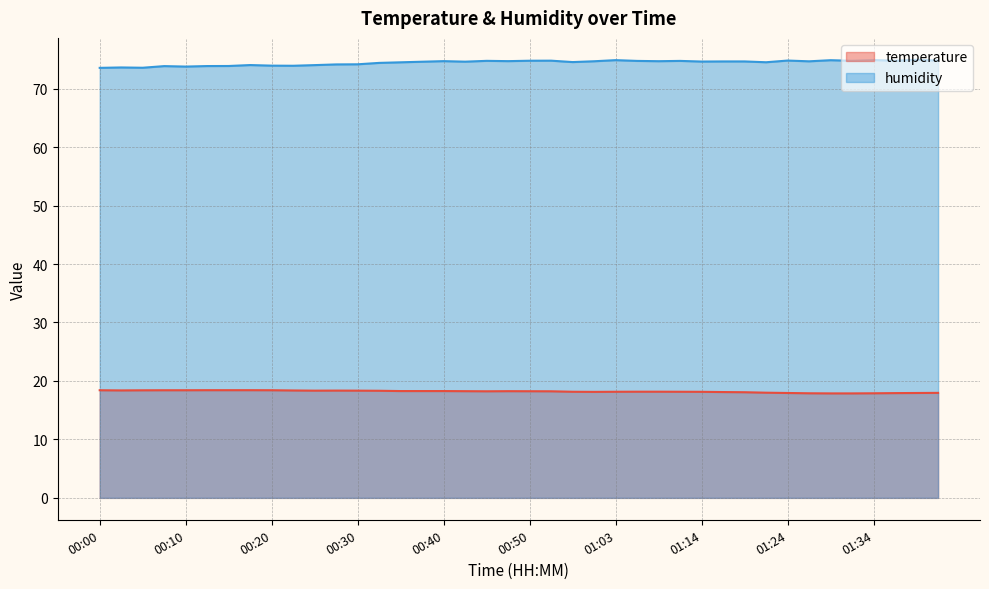

True or false: temperature has a value of 18.3 at 00:38.

True